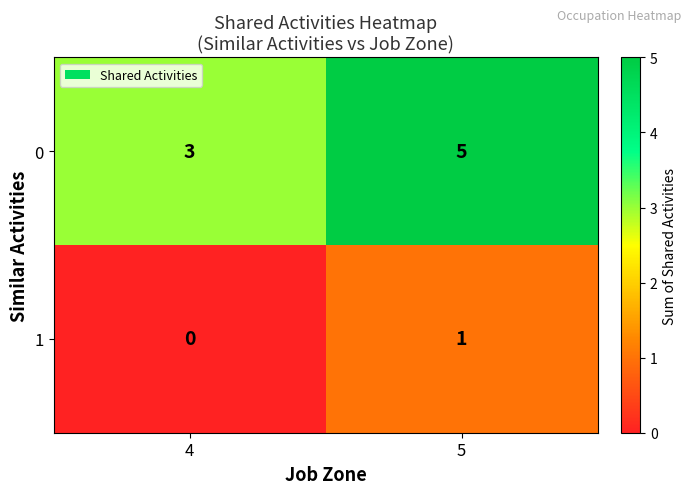

Rank the categories by 0 value from highest to lowest.

5, 4